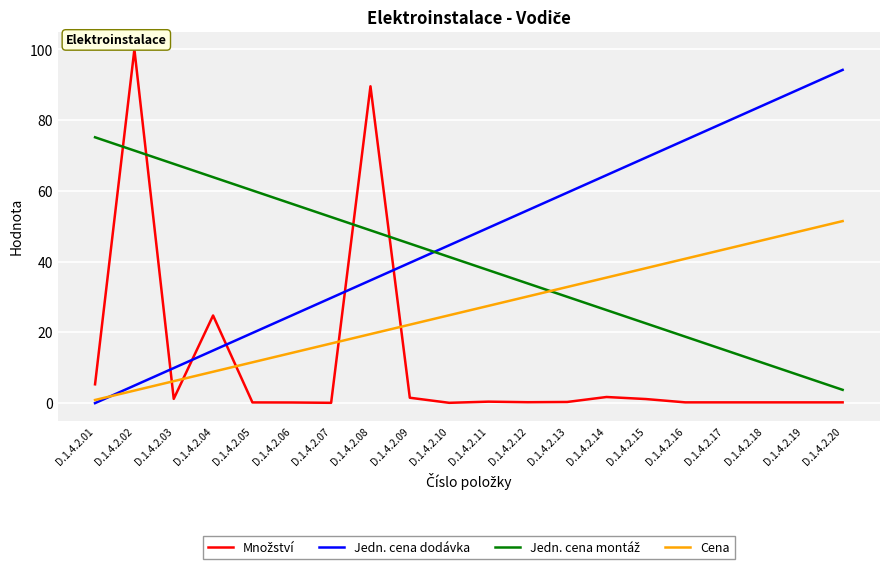

Rank the categories by Jedn. cena dodávka value from lowest to highest.

D.1.4.2.01, D.1.4.2.02, D.1.4.2.03, D.1.4.2.04, D.1.4.2.05, D.1.4.2.06, D.1.4.2.07, D.1.4.2.08, D.1.4.2.09, D.1.4.2.10, D.1.4.2.11, D.1.4.2.12, D.1.4.2.13, D.1.4.2.14, D.1.4.2.15, D.1.4.2.16, D.1.4.2.17, D.1.4.2.18, D.1.4.2.19, D.1.4.2.20